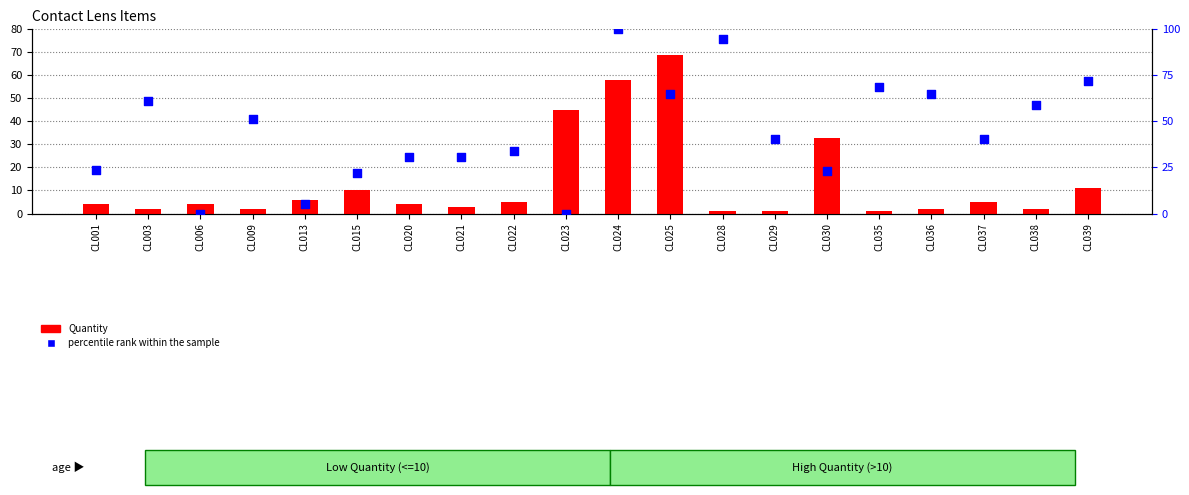

What is the total value across all series at CL001?

27.5